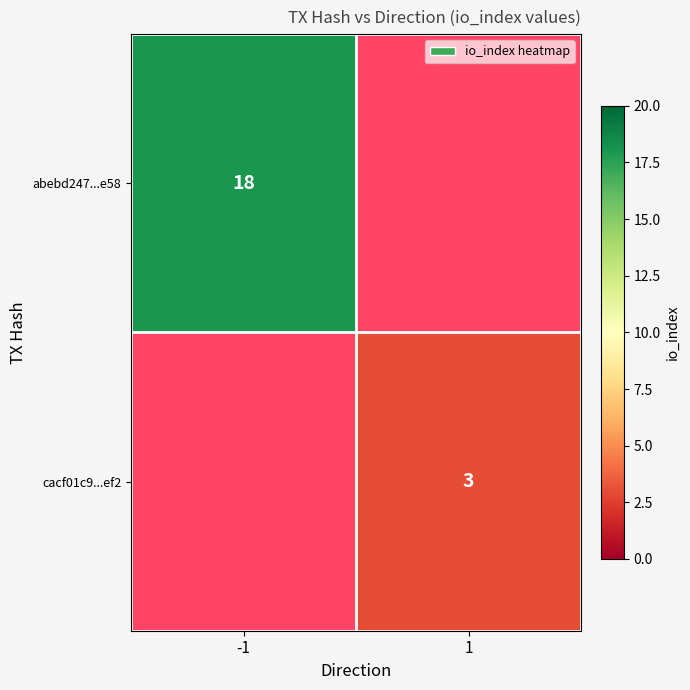

Which category has the lowest value across all series?

1